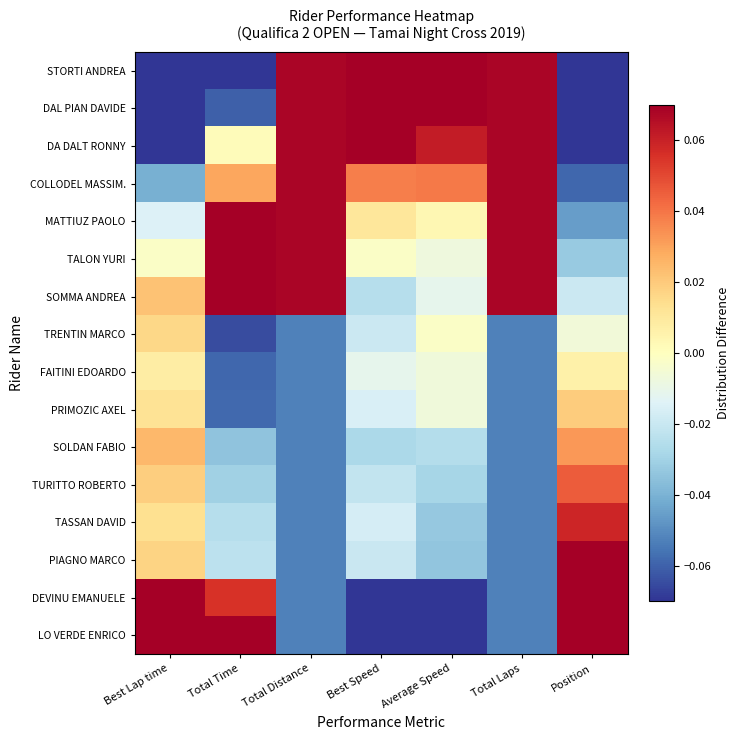

Count the number of categories in the chart.

7